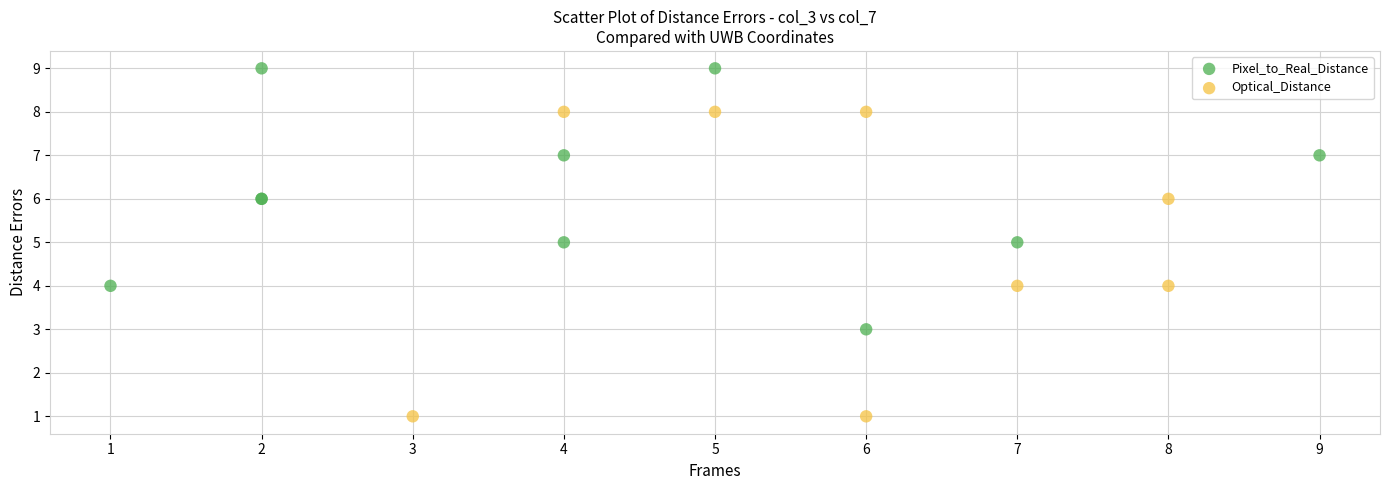

Which series reaches the maximum Y coordinate?

Pixel_to_Real_Distance